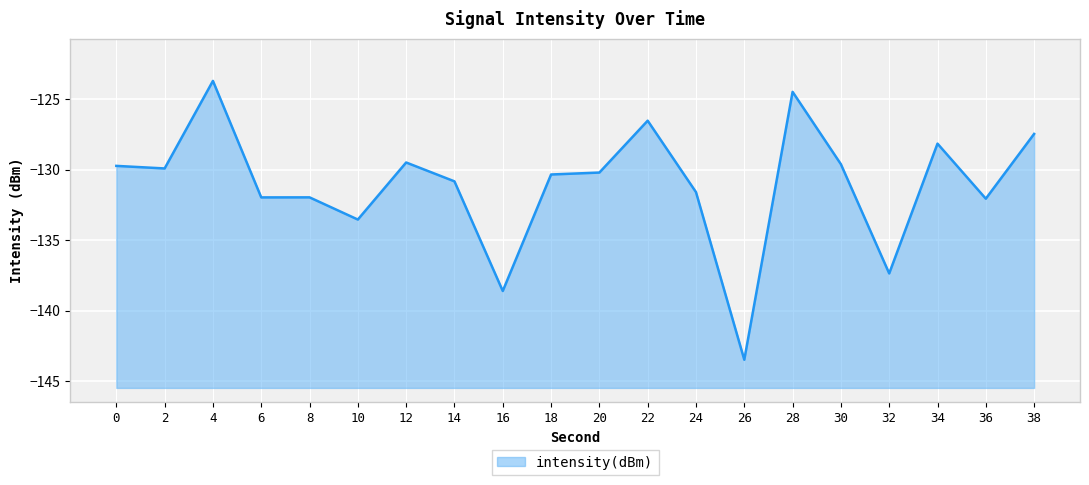

Reading left to right, what are all the values shown in this chart?

0=-129.7	2=-129.9	4=-123.7	6=-132.0	8=-132.0	10=-133.5	12=-129.5	14=-130.8	16=-138.6	18=-130.3	20=-130.2	22=-126.5	24=-131.6	26=-143.5	28=-124.5	30=-129.6	32=-137.4	34=-128.1	36=-132.1	38=-127.5